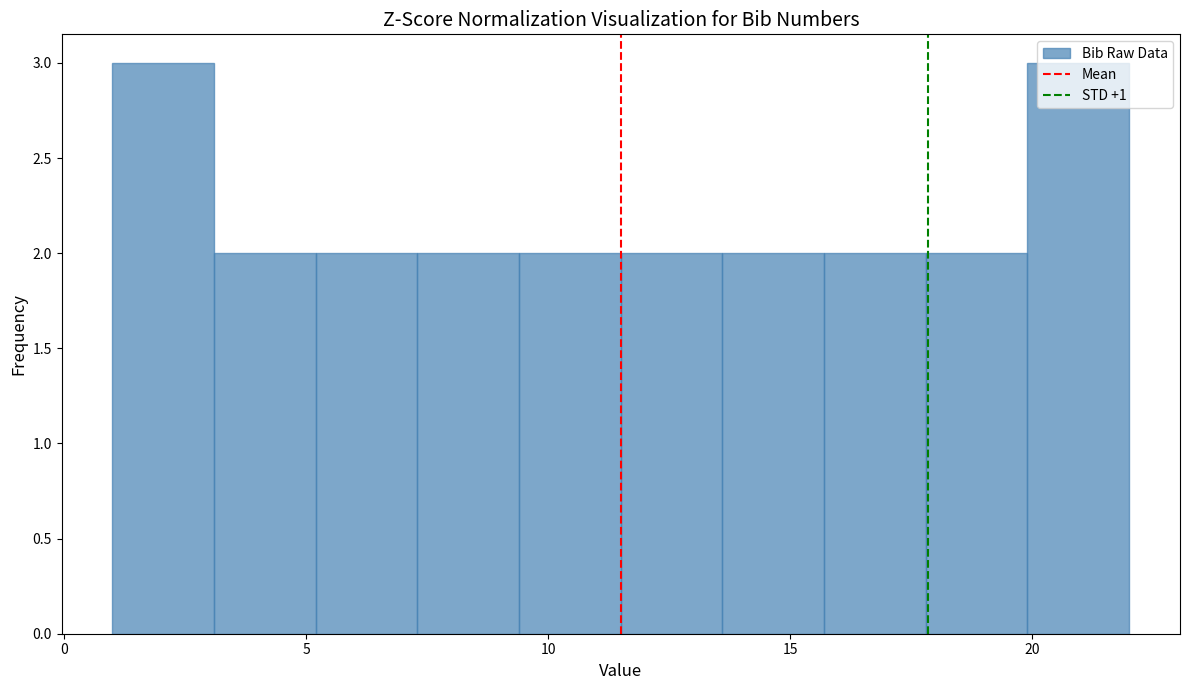

What is the height of the bar covering 19.9 to 22.0 on the x-axis? Neither the bar edges nor the heights are printed on the chart, so give them approximately, as read against the axes.

3